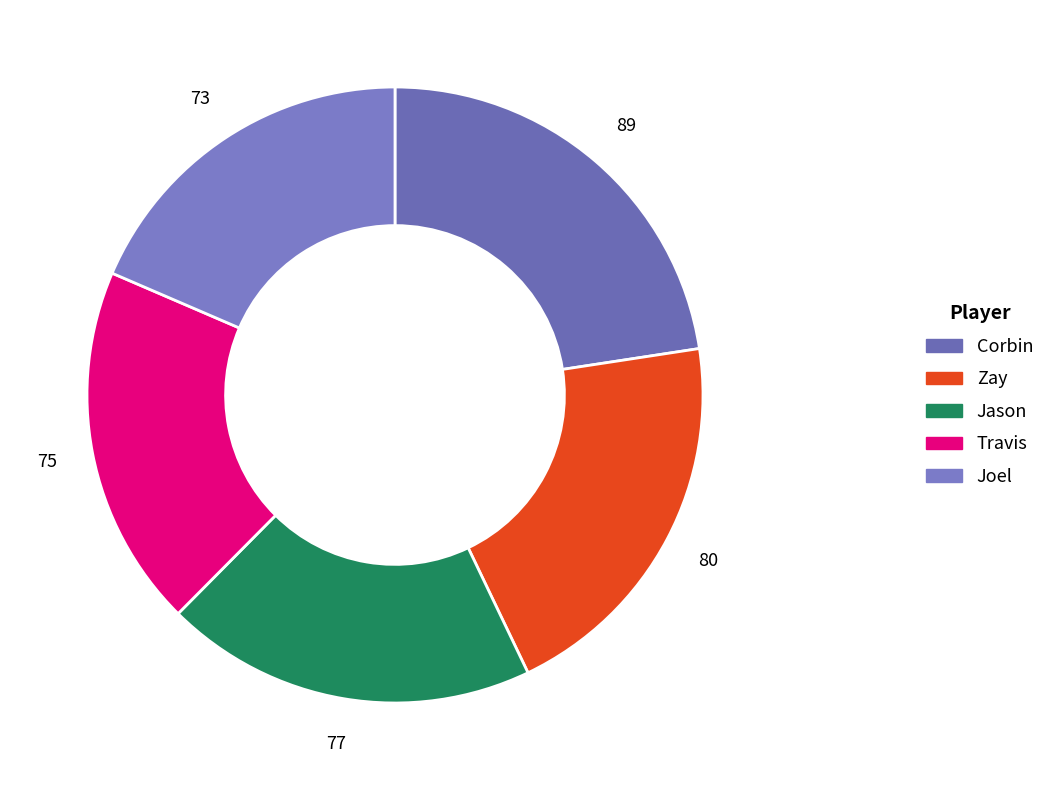

To the nearest percent, what is the average slice percentage?

20%